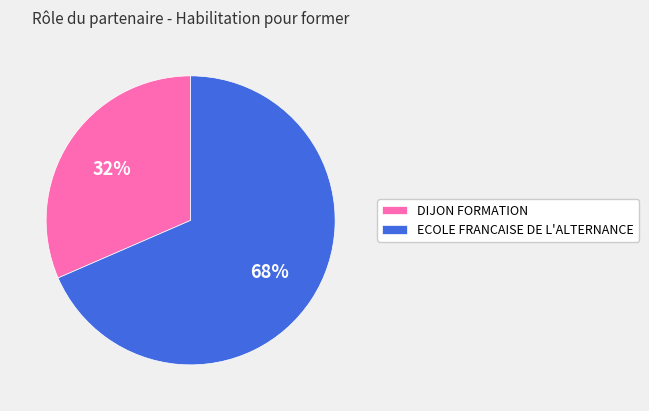

How many slices are in this pie chart?

2